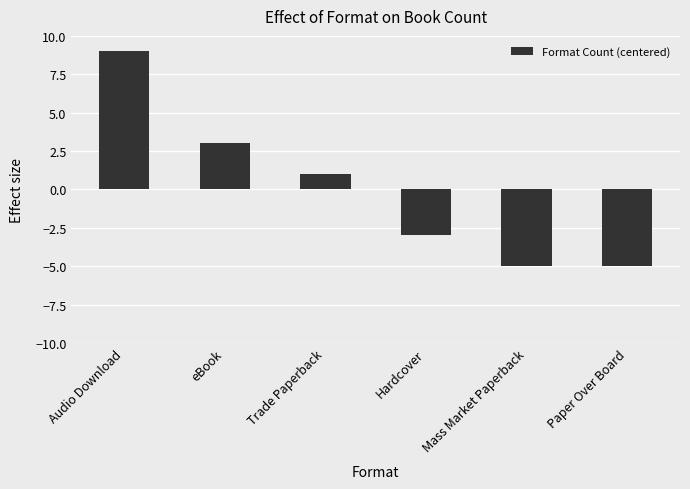

What is the label of the 6th bar from the right?

Audio Download